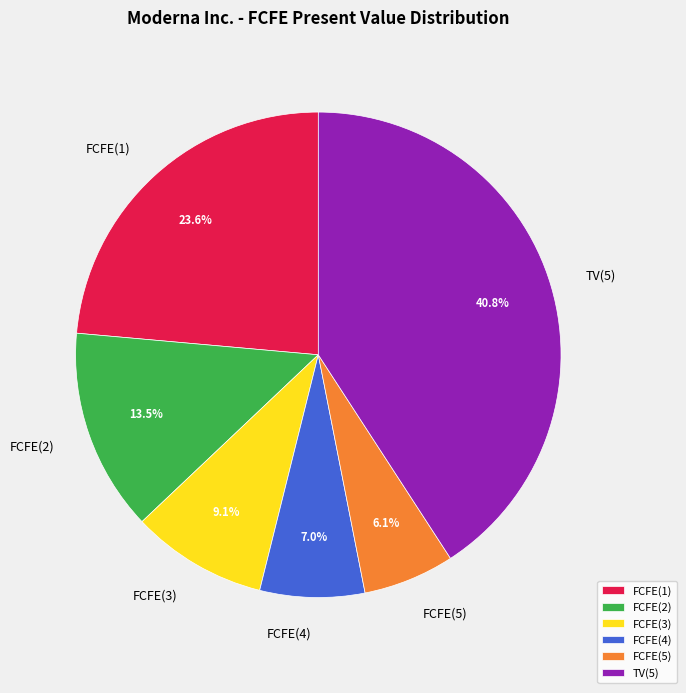

Combined, what portion of the pie is FCFE(5) and FCFE(4)?

13.1%